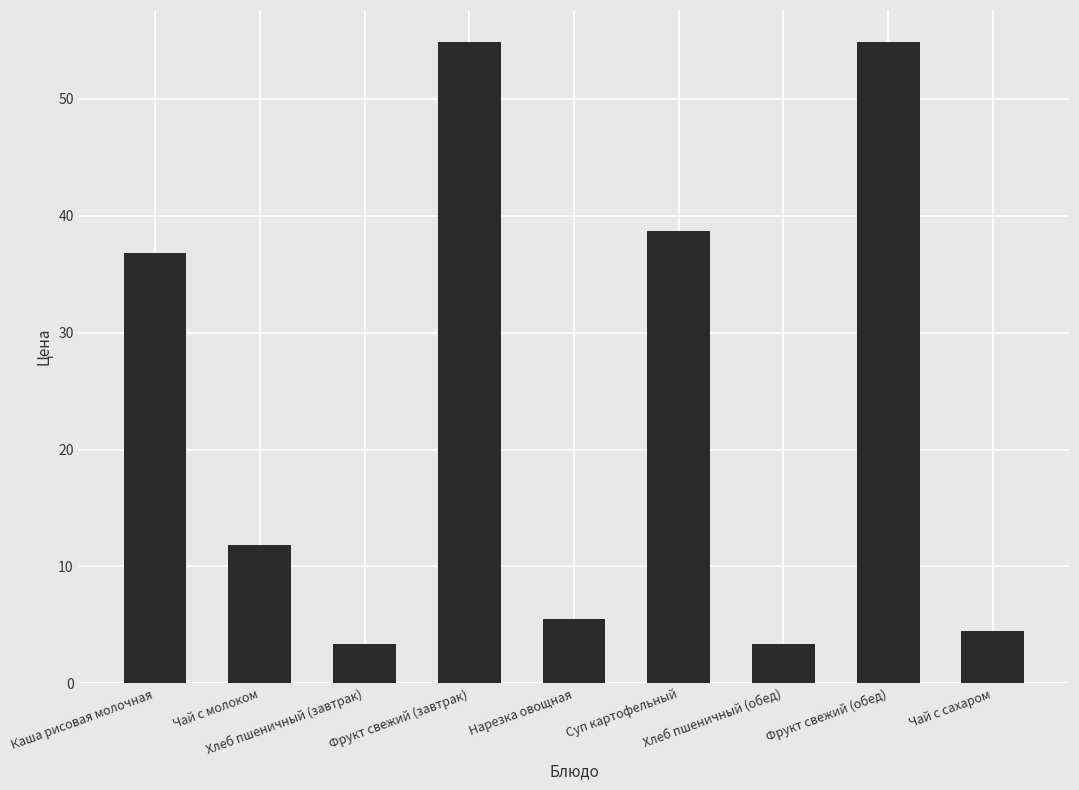

What is the greatest value displayed?

54.9